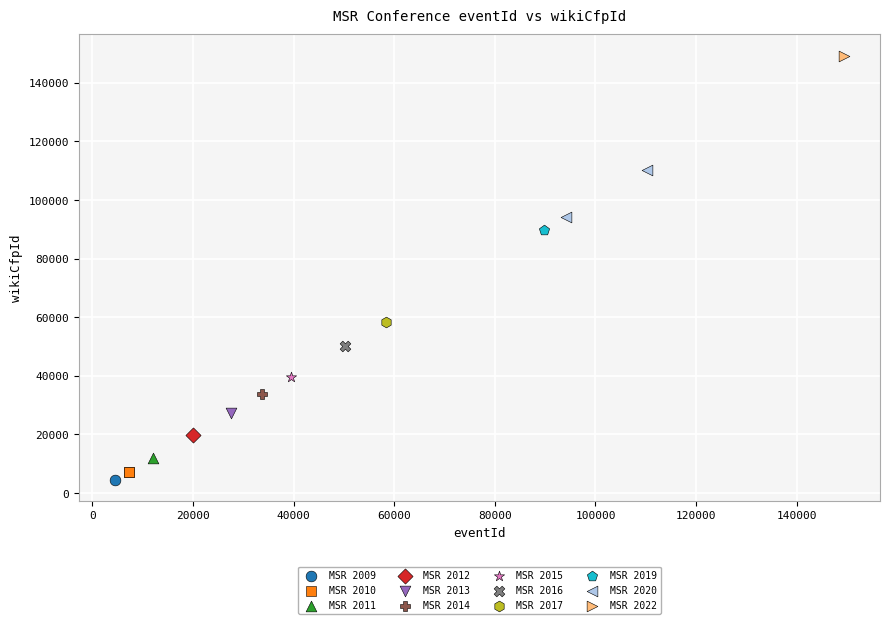

Which series contains the highest Y value?

MSR 2022